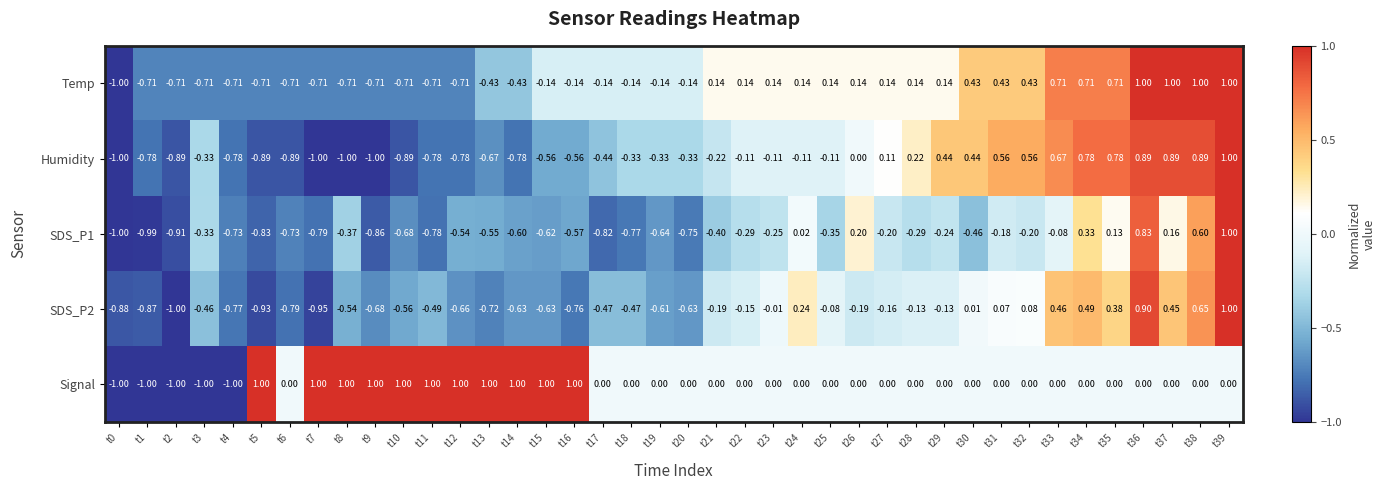

Is the value of Signal at t9 greater than the value of SDS_P2 at t9?

Yes